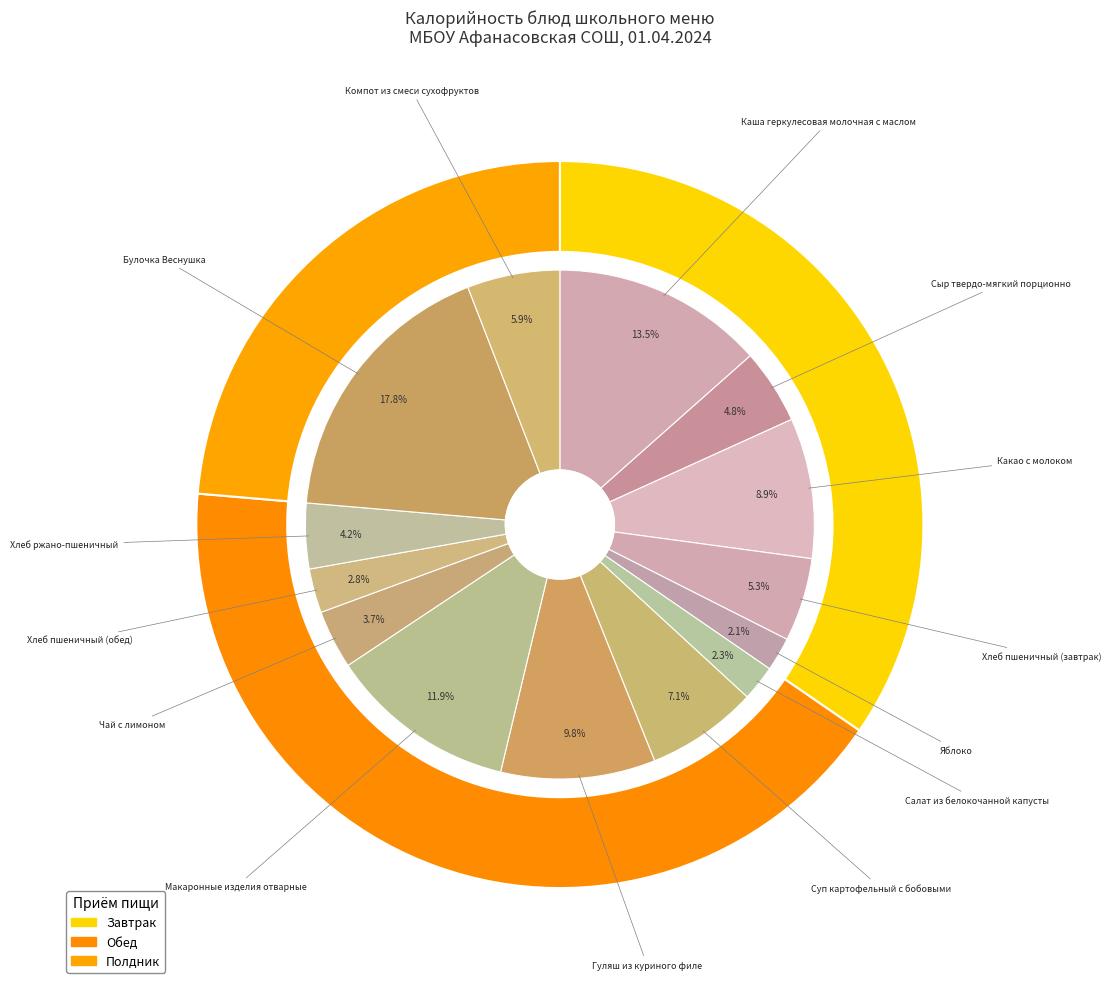

Which category has the biggest portion of the pie?

Булочка Веснушка